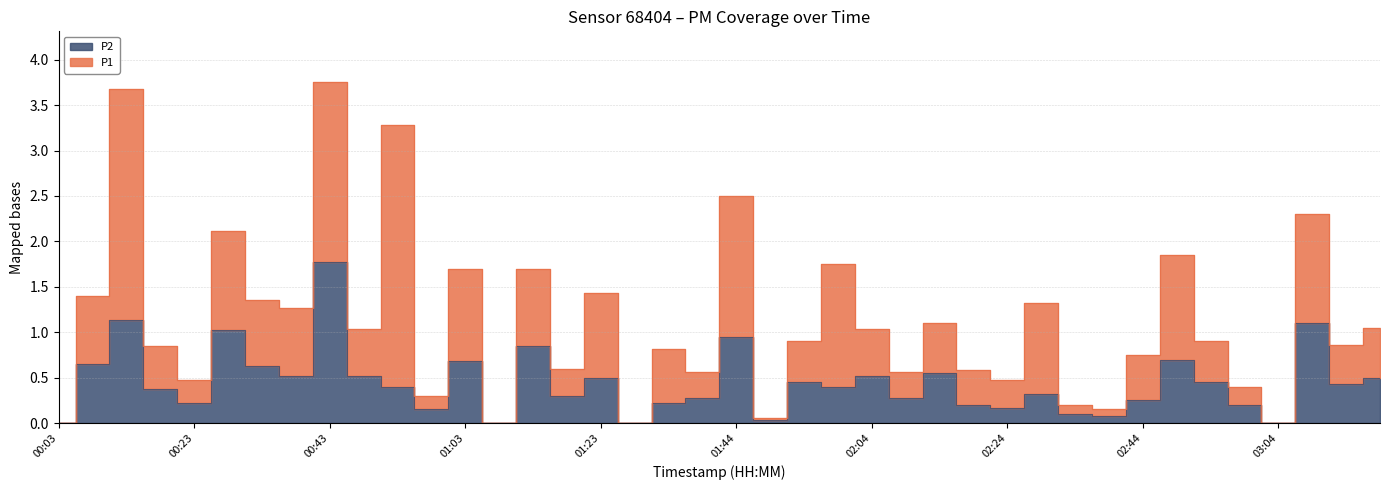

How many positive values are there?

36